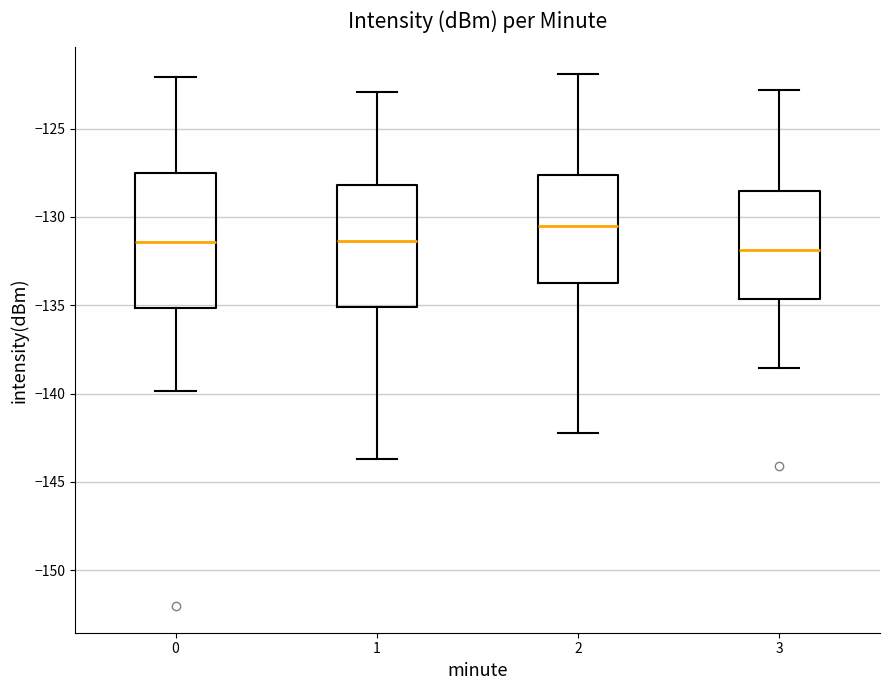

Reading left to right, read every box against the y-axis: the position of its median line, the range the box covers, and the ends of its whiskers. The values are not printed on the chart, so give them approximately, as read against the axis.

0: median -131.5, box -135.0 to -127.5, whiskers -140.0 to -122.0
1: median -131.5, box -135.0 to -128.0, whiskers -143.5 to -123.0
2: median -130.5, box -133.5 to -127.5, whiskers -142.0 to -122.0
3: median -132.0, box -134.5 to -128.5, whiskers -138.5 to -123.0